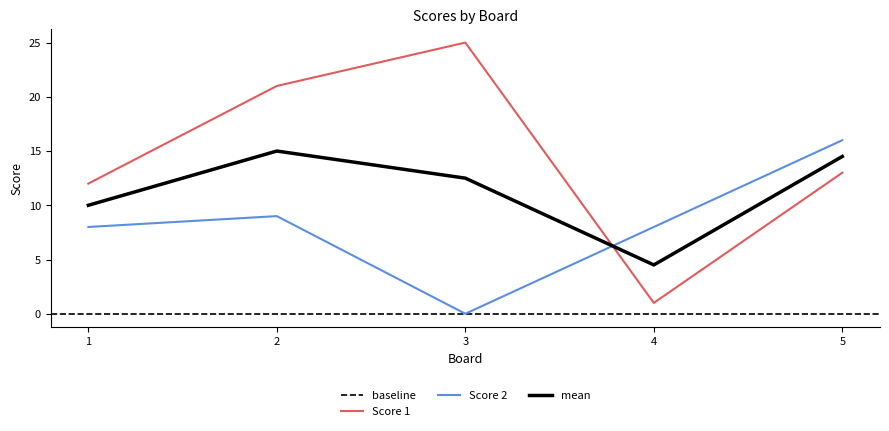

Reading left to right, extract all data points from this chart.

Score 1: 1=12	2=21	3=25	4=1	5=13
Score 2: 1=8	2=9	3=0	4=8	5=16